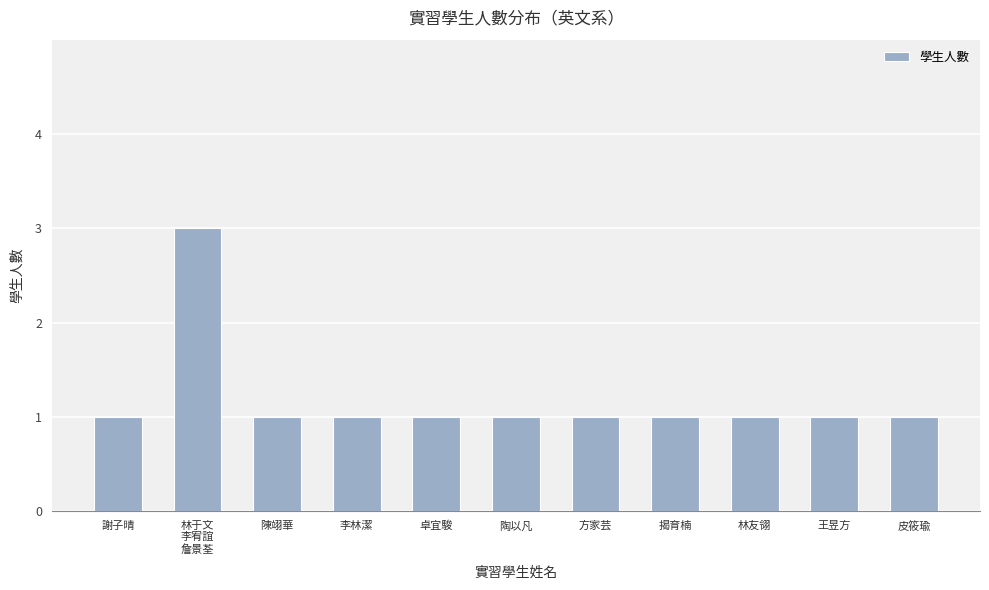

What is the sum of all values?

13